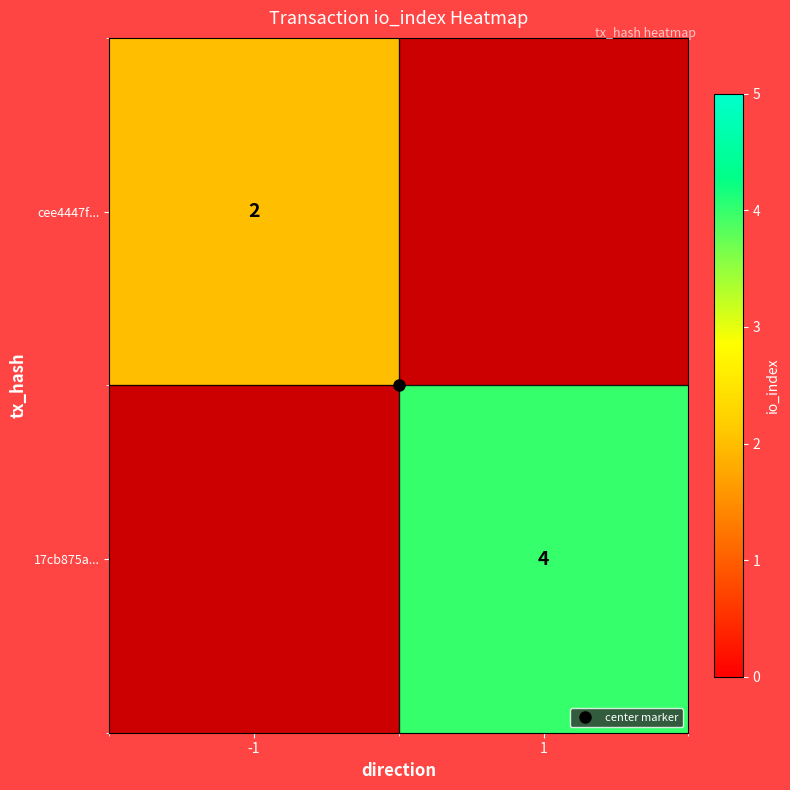

Rank the categories by cee4447f... value from lowest to highest.

-1, 1